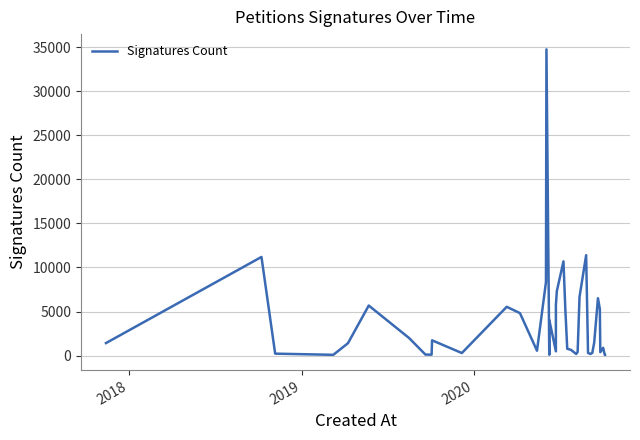

What is the greatest value displayed?

34736